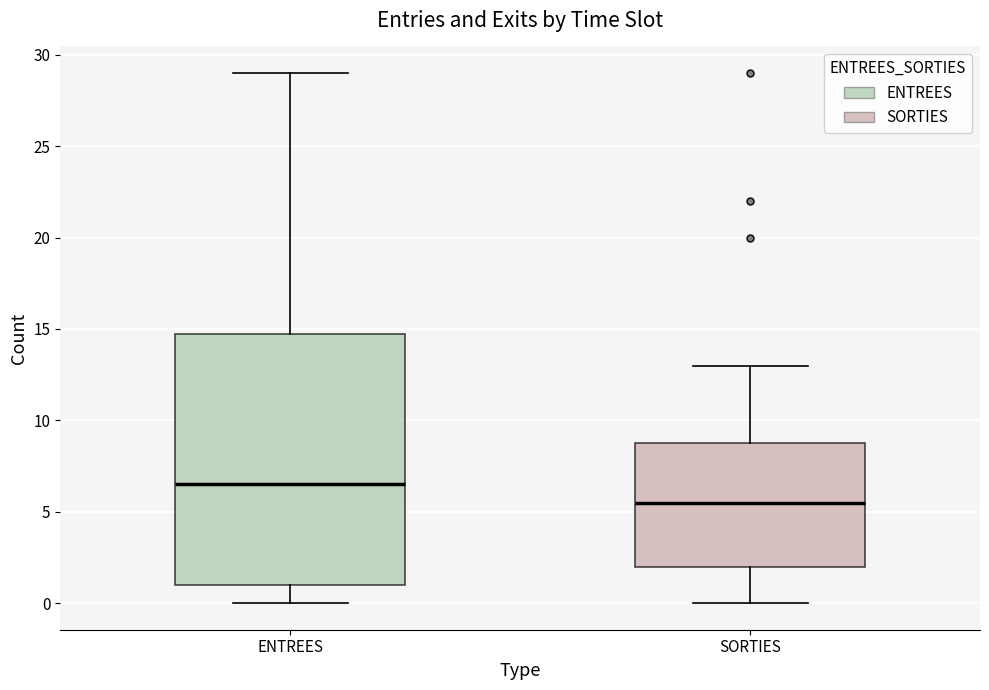

Comparing the boxes themselves (not the whiskers), which one is the tallest?

ENTREES